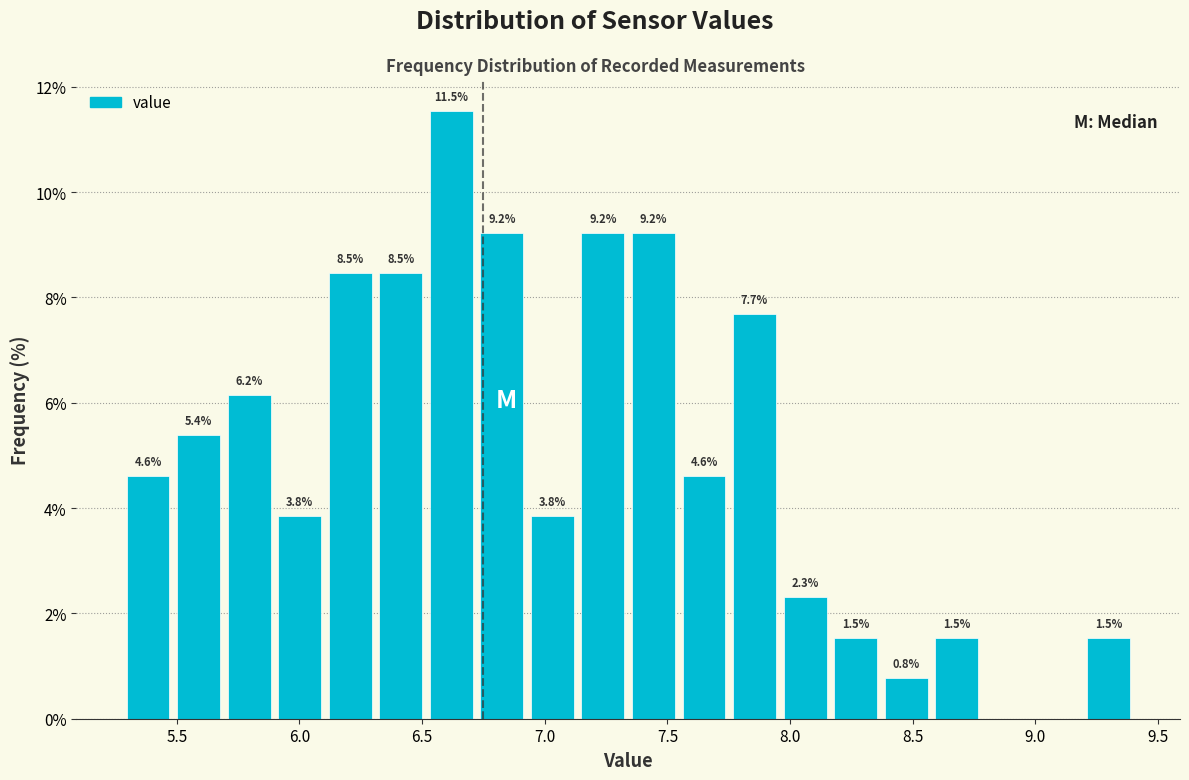

Over which range of the x-axis is the bar tallest?

6.50 to 6.70